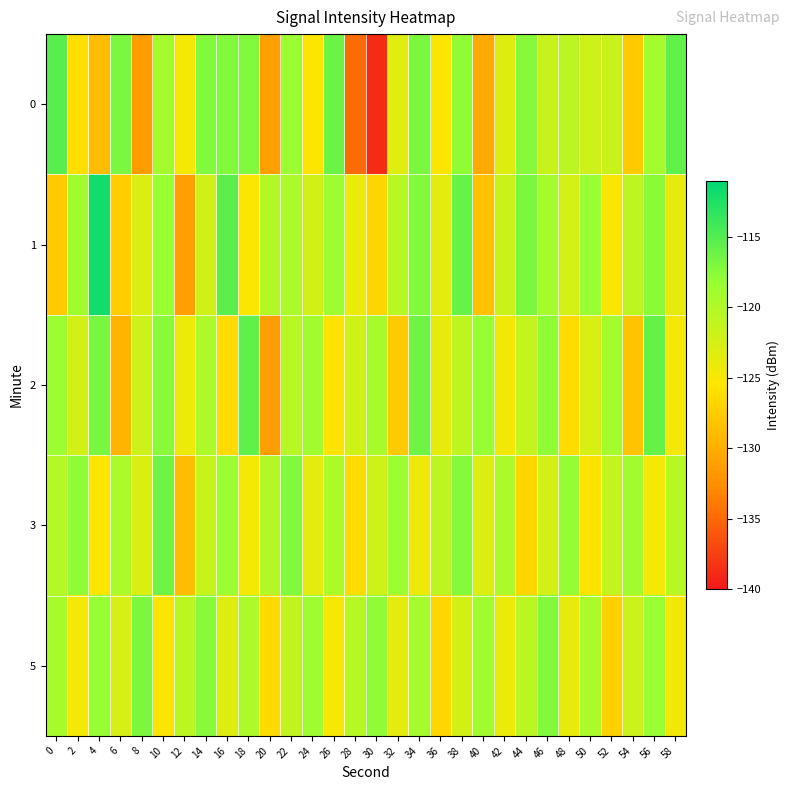

At 20, list the series in order from largest to smallest.

1, 3, 5, 0, 2